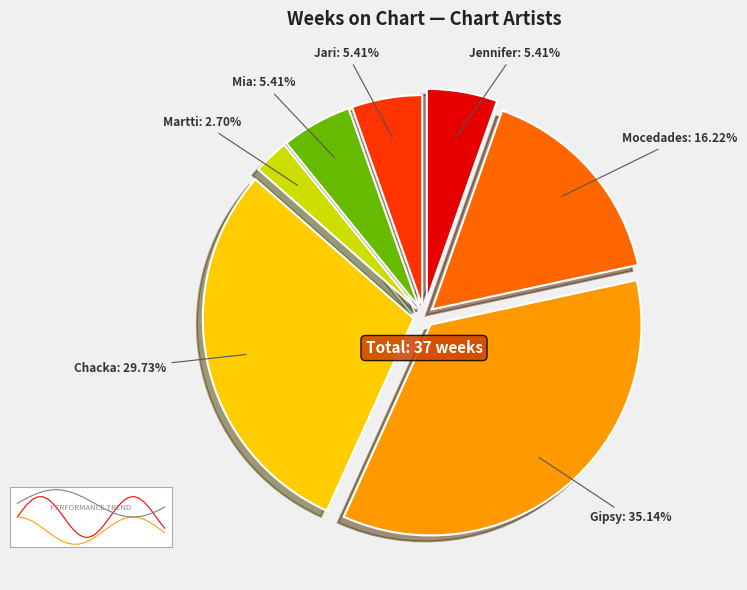

What is the largest slice in the pie chart?

Gipsy Kings